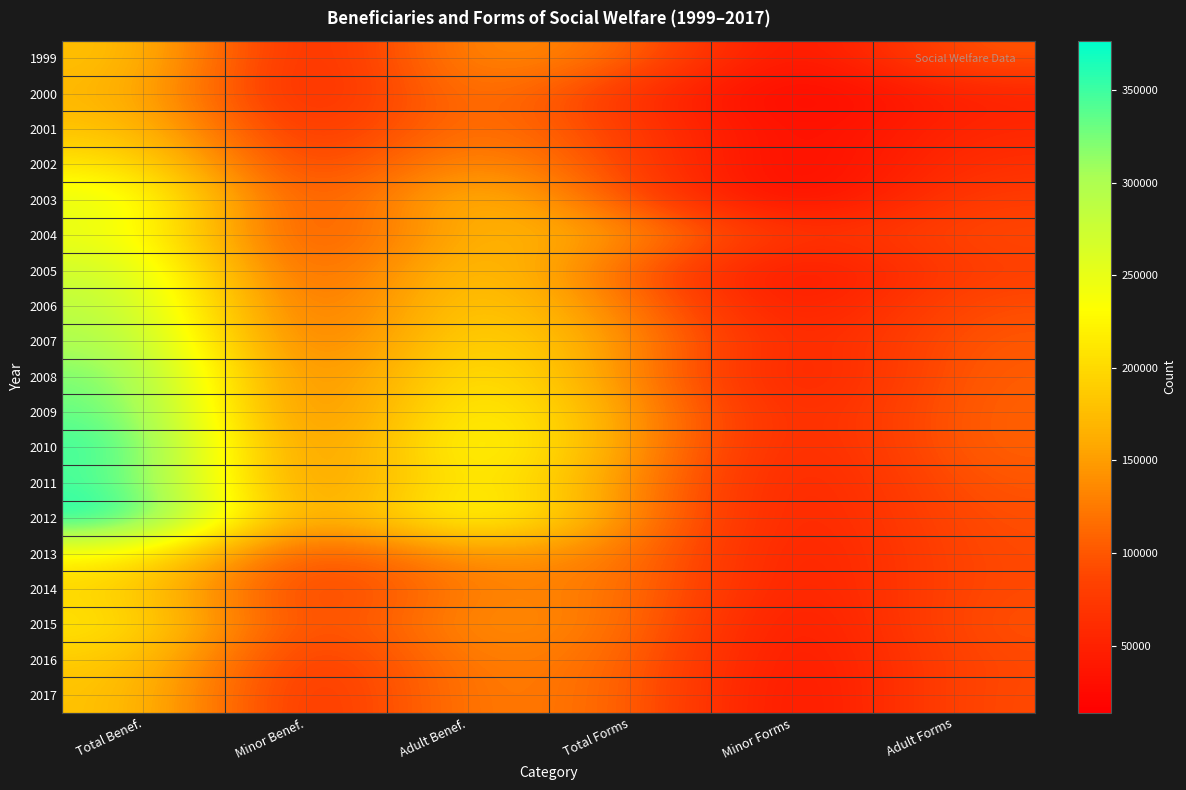

Which category has the lowest value across all series?

Minor Forms